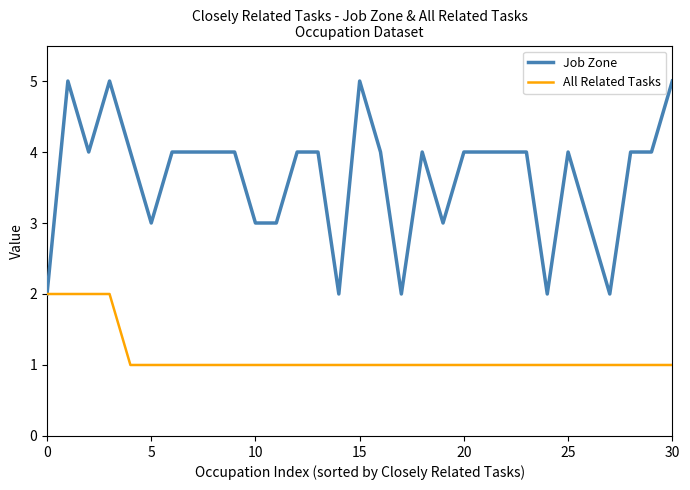

What is the lowest value of the All Related Tasks series?

1